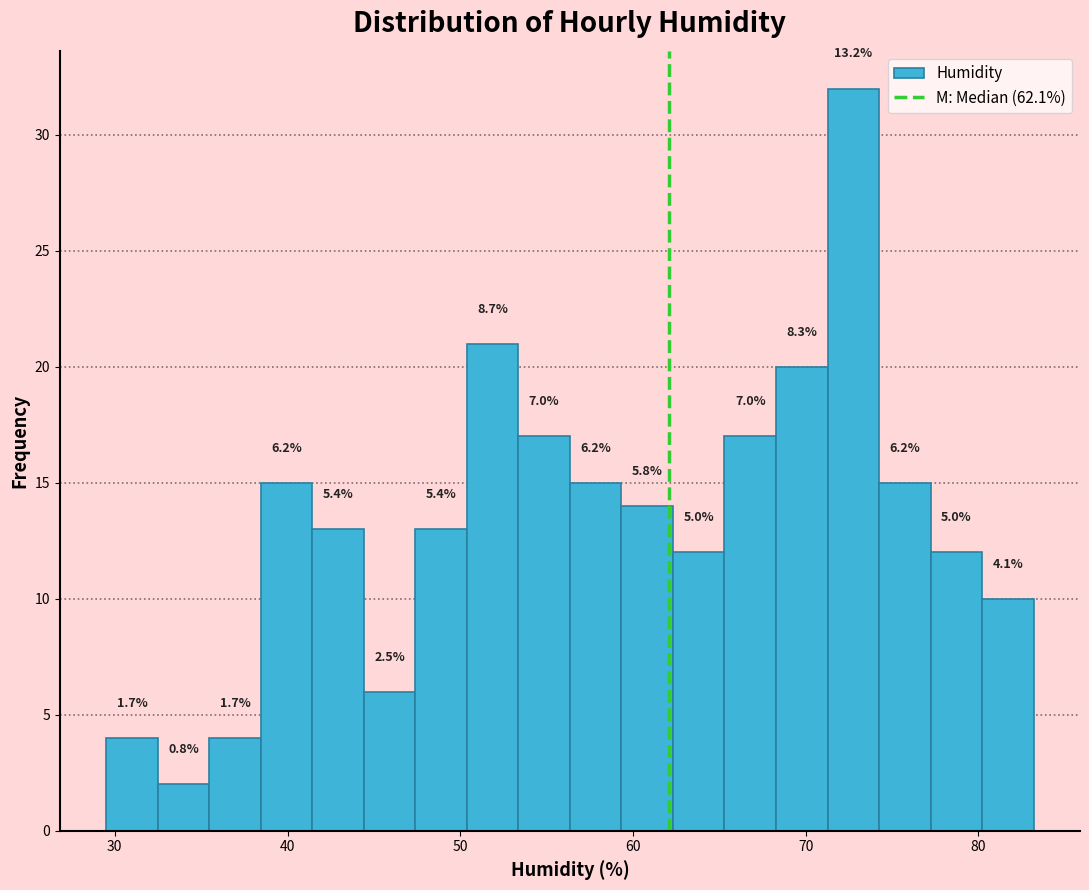

Read against the x-axis, roughly where is the centre of the tallest bar?

73